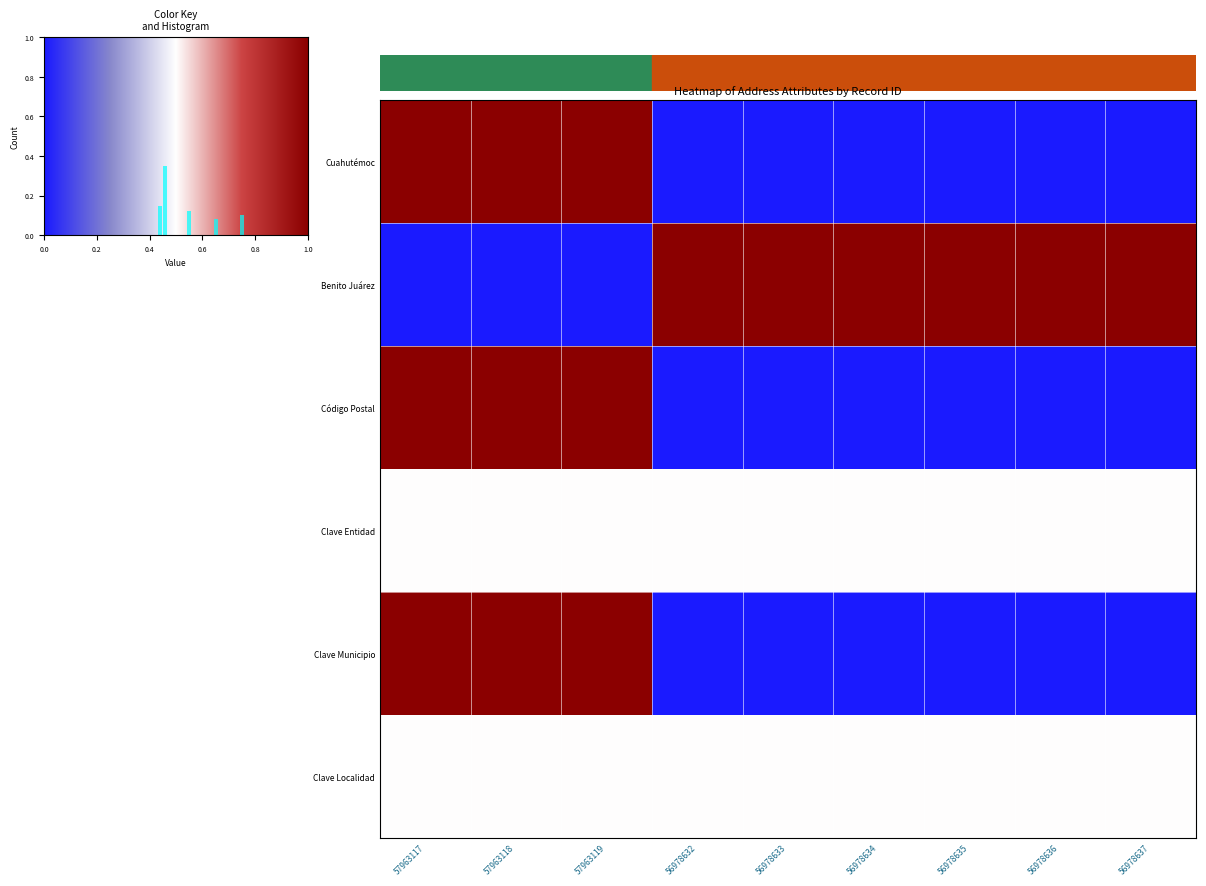

Reading left to right, what are all the values shown in this chart?

Cuahutémoc: 57963117=1.0	57963118=1.0	57963119=1.0	56978632=0.0	56978633=0.0	56978634=0.0	56978635=0.0	56978636=0.0	56978637=0.0
Benito Juárez: 57963117=0.0	57963118=0.0	57963119=0.0	56978632=1.0	56978633=1.0	56978634=1.0	56978635=1.0	56978636=1.0	56978637=1.0
Código Postal: 57963117=1.0	57963118=1.0	57963119=1.0	56978632=0.0	56978633=0.0	56978634=0.0	56978635=0.0	56978636=0.0	56978637=0.0
Clave Entidad: 57963117=0.5	57963118=0.5	57963119=0.5	56978632=0.5	56978633=0.5	56978634=0.5	56978635=0.5	56978636=0.5	56978637=0.5
Clave Municipio: 57963117=1.0	57963118=1.0	57963119=1.0	56978632=0.0	56978633=0.0	56978634=0.0	56978635=0.0	56978636=0.0	56978637=0.0
Clave Localidad: 57963117=0.5	57963118=0.5	57963119=0.5	56978632=0.5	56978633=0.5	56978634=0.5	56978635=0.5	56978636=0.5	56978637=0.5